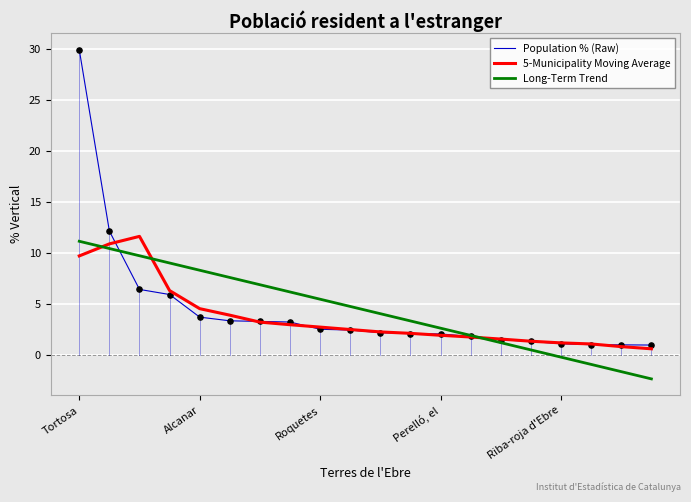

What is the maximum value shown in the chart?

29.9